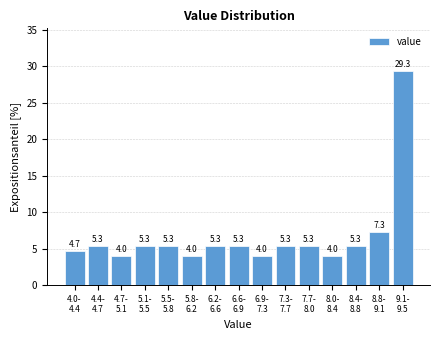

Reading left to right, list all the values displayed in this chart.

4.7	5.3	4.0	5.3	5.3	4.0	5.3	5.3	4.0	5.3	5.3	4.0	5.3	7.3	29.3